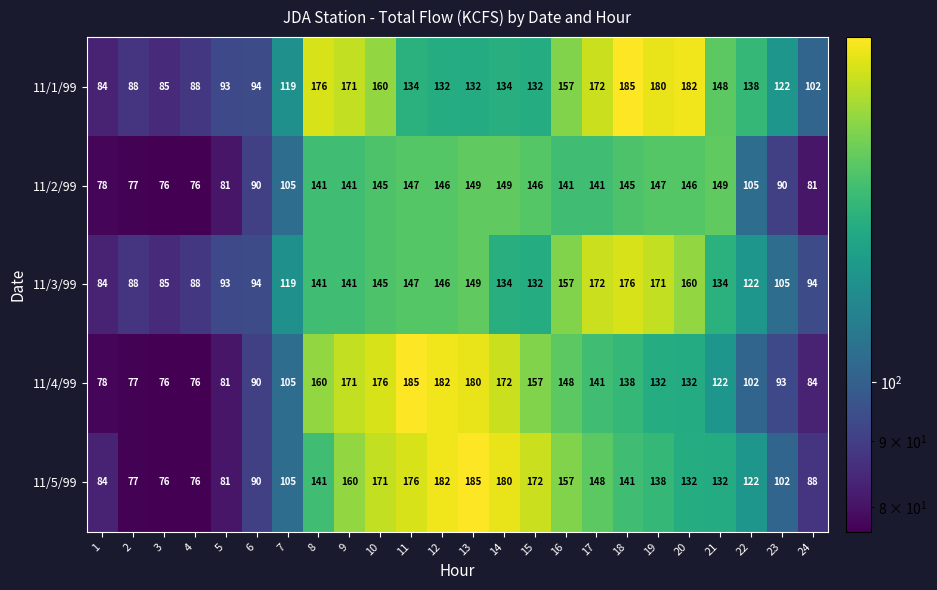

At which label does 11/3/99 first exceed 134?

8